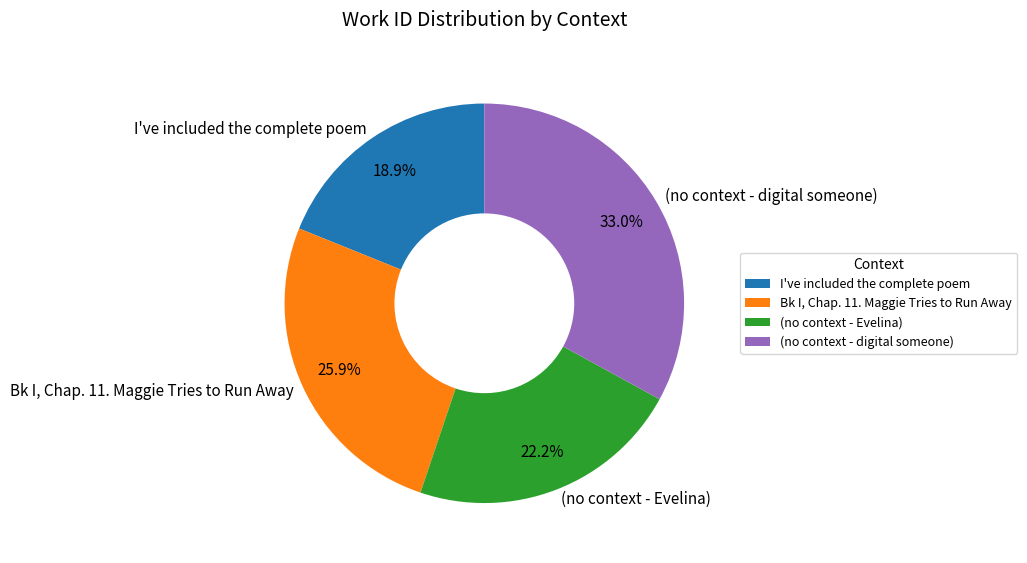

Is it true that I've included the complete poem is 19% of the pie?

True